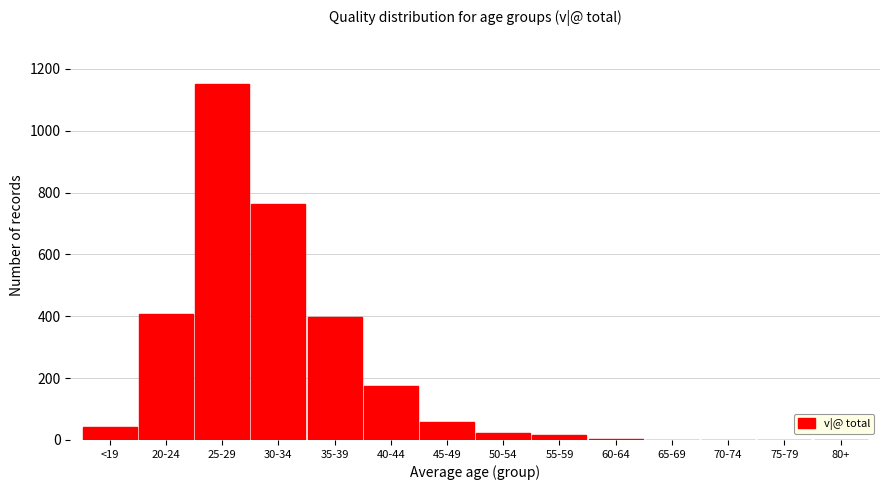

What is the greatest value displayed?

1152